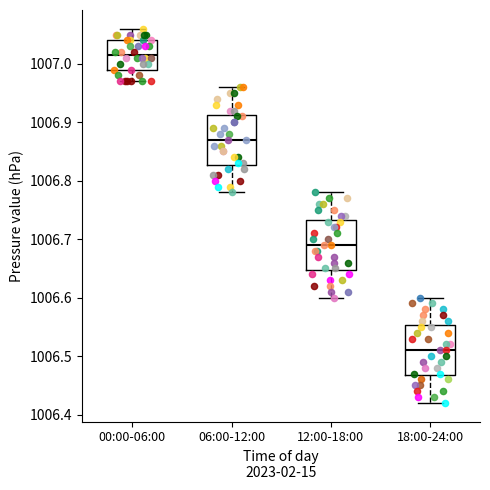

Reading left to right, transcribe this box plot: for each box, give where its median line is, the range the box spans, and where its two whiskers end, as read against the y-axis. The values are not printed on the chart, so give them approximately, as read against the axis.

00:00-06:00: median 1007.02, box 1006.99 to 1007.04, whiskers 1006.97 to 1007.06
06:00-12:00: median 1006.87, box 1006.83 to 1006.91, whiskers 1006.78 to 1006.96
12:00-18:00: median 1006.69, box 1006.65 to 1006.73, whiskers 1006.60 to 1006.78
18:00-24:00: median 1006.51, box 1006.47 to 1006.55, whiskers 1006.42 to 1006.60